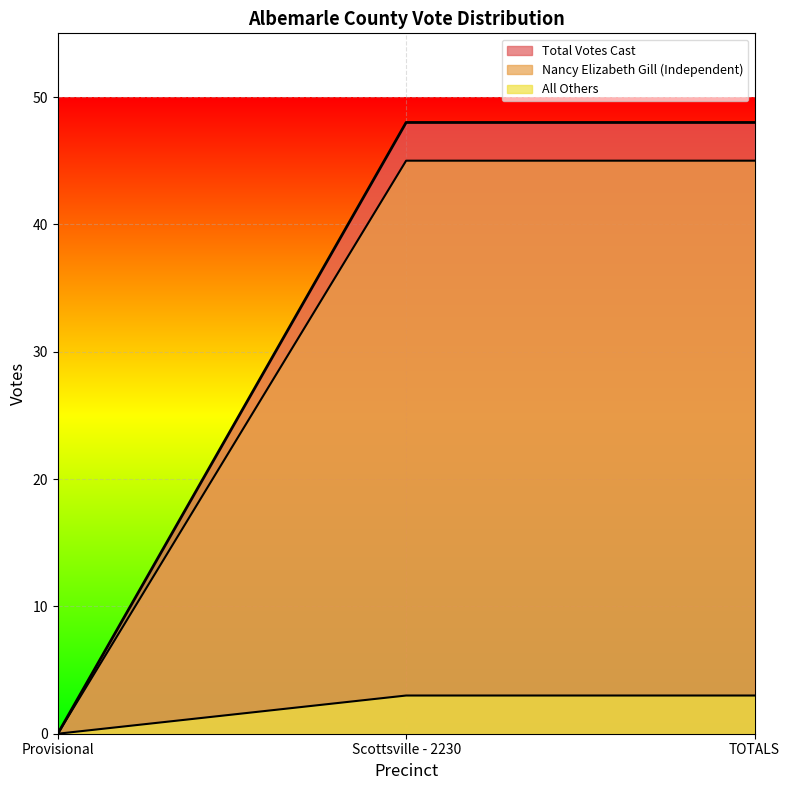

What is the difference between the highest and lowest values at TOTALS?

45